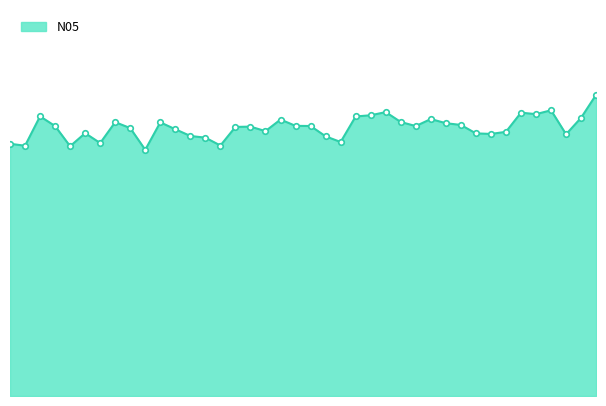

Does the chart have visible grid lines?

No